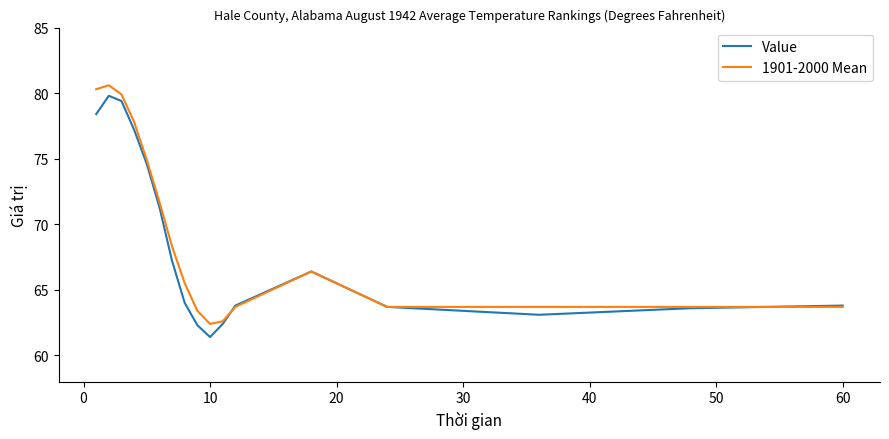

What is the maximum value shown in the chart?

80.6